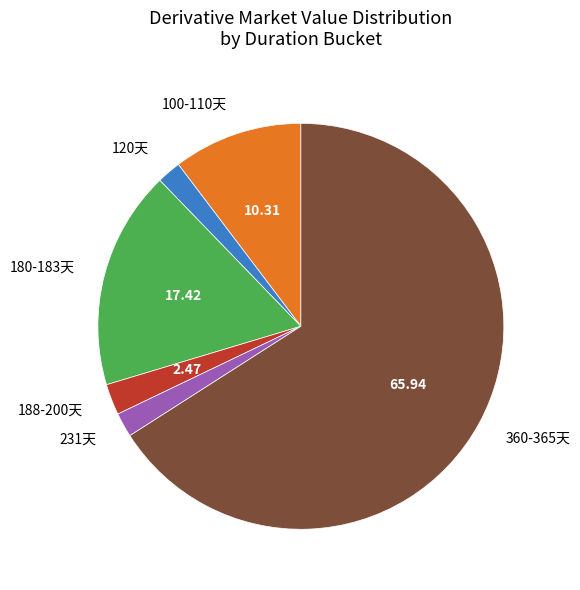

Does 360-365天 represent more than half of the total?

Yes